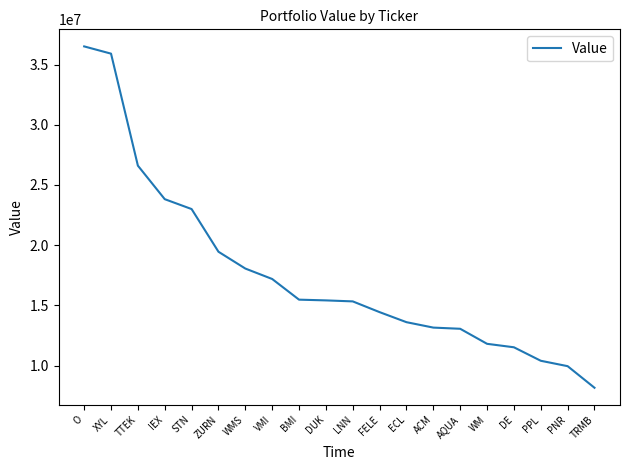

Which label corresponds to the largest value in the chart?

O